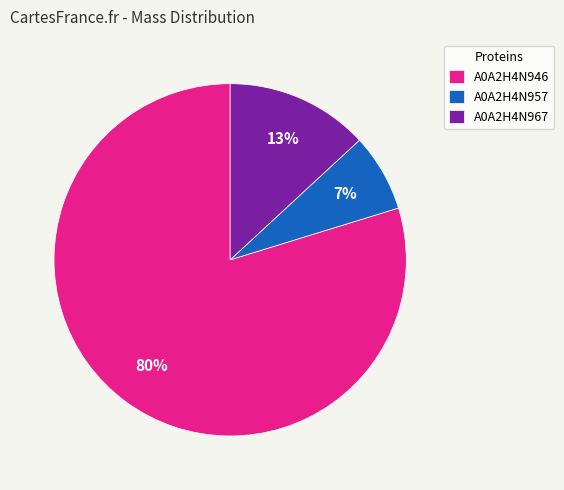

Combined, do A0A2H4N957 and A0A2H4N967 account for over 50%?

No